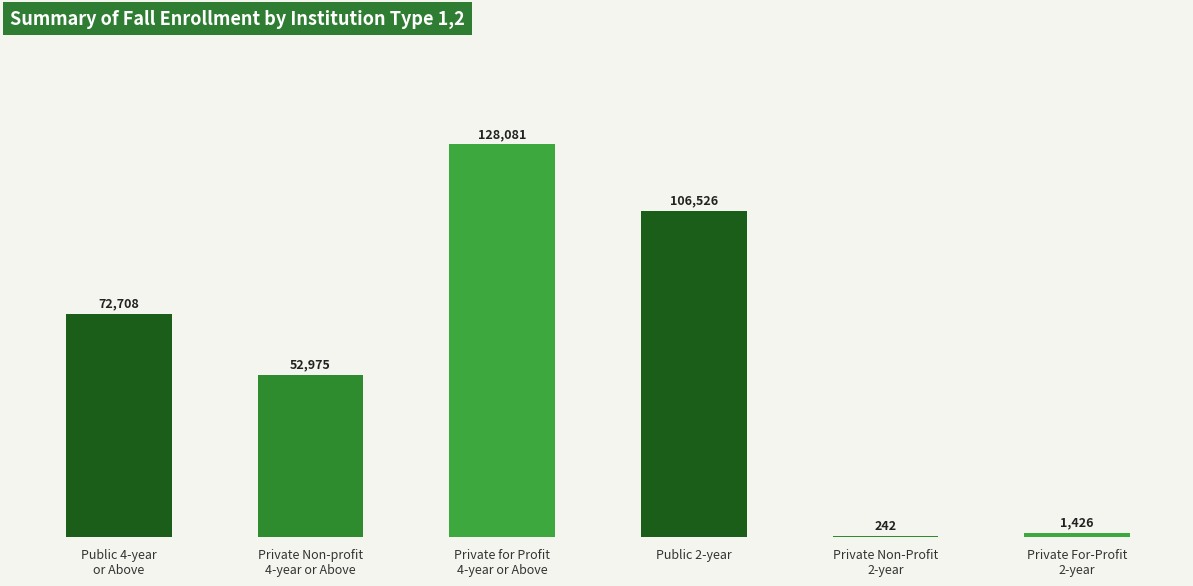

What is the sum of all values?

361958